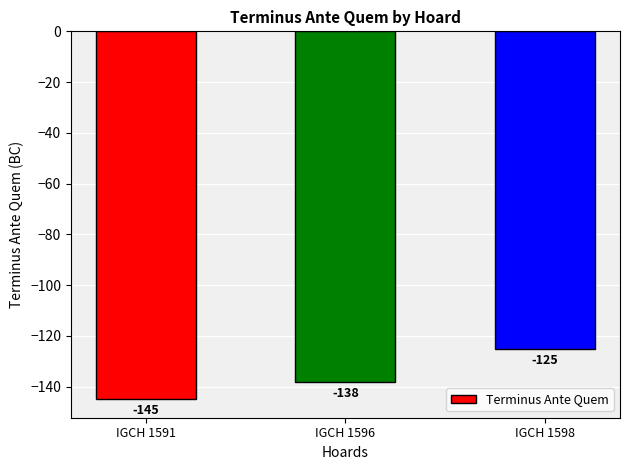

How many values are below -138?

1